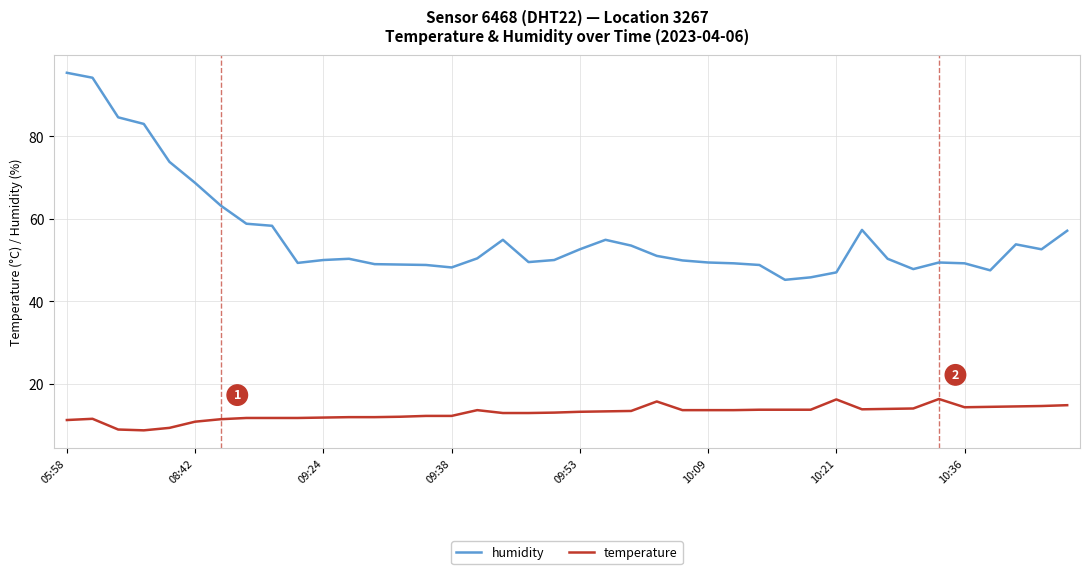

What is the difference between the maximum and minimum values in the humidity series?

50.2